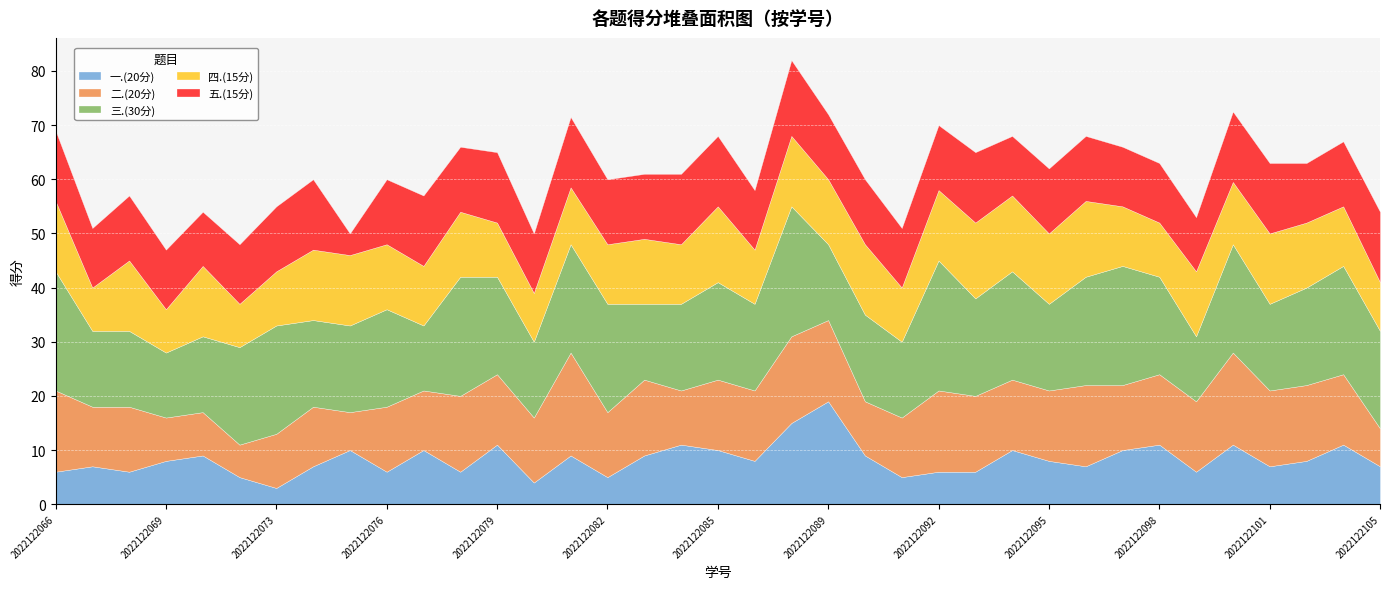

Reading right to left, what are all the values shown in this chart?

一.(20分): 7.0	11.0	8.0	7.0	11.0	6.0	11.0	10.0	7.0	8.0	10.0	6.0	6.0	5.0	9.0	19.0	15.0	8.0	10.0	11.0	9.0	5.0	9.0	4.0	11.0	6.0	10.0	6.0	10.0	7.0	3.0	5.0	9.0	8.0	6.0	7.0	6.0
二.(20分): 7.0	13.0	14.0	14.0	17.0	13.0	13.0	12.0	15.0	13.0	13.0	14.0	15.0	11.0	10.0	15.0	16.0	13.0	13.0	10.0	14.0	12.0	19.0	12.0	13.0	14.0	11.0	12.0	7.0	11.0	10.0	6.0	8.0	8.0	12.0	11.0	15.0
三.(30分): 18.0	20.0	18.0	16.0	20.0	12.0	18.0	22.0	20.0	16.0	20.0	18.0	24.0	14.0	16.0	14.0	24.0	16.0	18.0	16.0	14.0	20.0	20.0	14.0	18.0	22.0	12.0	18.0	16.0	16.0	20.0	18.0	14.0	12.0	14.0	14.0	22.0
四.(15分): 9.0	11.0	12.0	13.0	11.5	12.0	10.0	11.0	14.0	13.0	14.0	14.0	13.0	10.0	13.0	12.0	13.0	10.0	14.0	11.0	12.0	11.0	10.5	9.0	10.0	12.0	11.0	12.0	13.0	13.0	10.0	8.0	13.0	8.0	13.0	8.0	13.0
五.(15分): 13.0	12.0	11.0	13.0	13.0	10.0	11.0	11.0	12.0	12.0	11.0	13.0	12.0	11.0	12.0	12.0	14.0	11.0	13.0	13.0	12.0	12.0	13.0	11.0	13.0	12.0	13.0	12.0	4.0	13.0	12.0	11.0	10.0	11.0	12.0	11.0	13.0